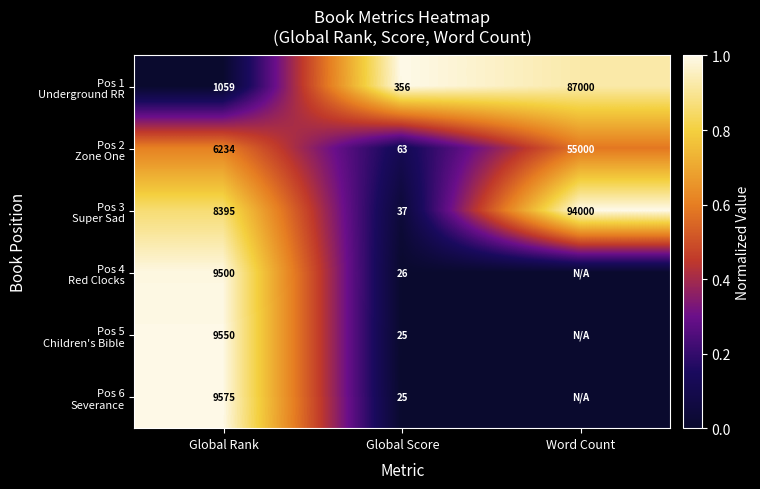

What is the difference between the highest and lowest values at Global Score?

331